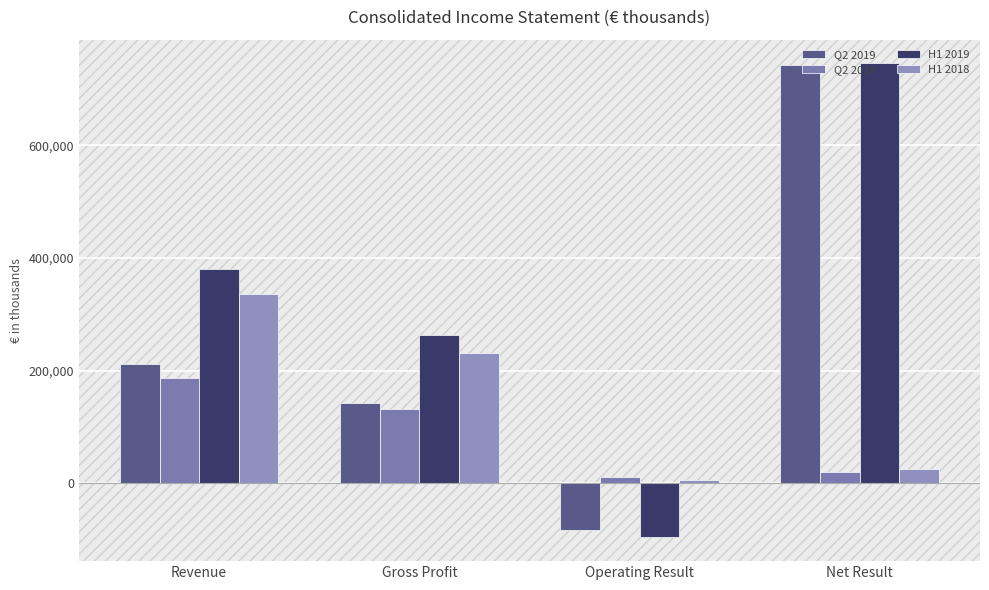

What is the sum of the H1 2018 values at Gross Profit and Operating Result?

237361